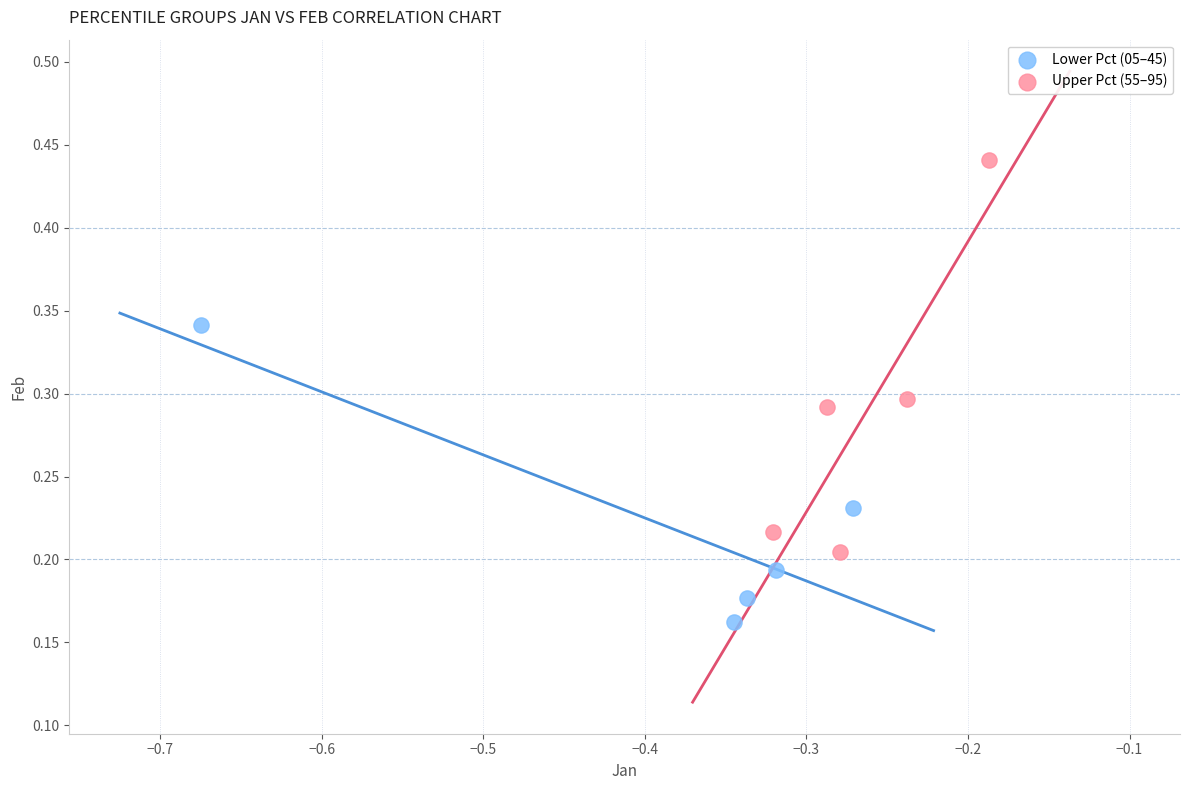

Which series reaches the minimum Y coordinate?

Lower Pct (05–45)